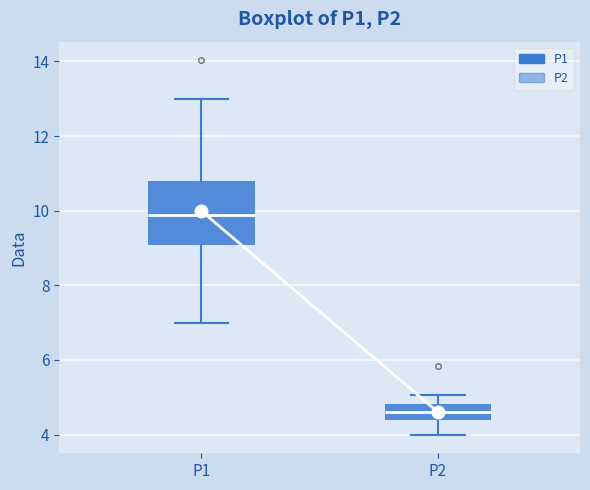

Reading left to right, transcribe this box plot: for each box, give where its median line is, the range the box spans, and where its two whiskers end, as read against the y-axis. The values are not printed on the chart, so give them approximately, as read against the axis.

P1: median 9.8, box 9.0 to 10.8, whiskers 7.0 to 13.0
P2: median 4.6, box 4.4 to 4.8, whiskers 4.0 to 5.0